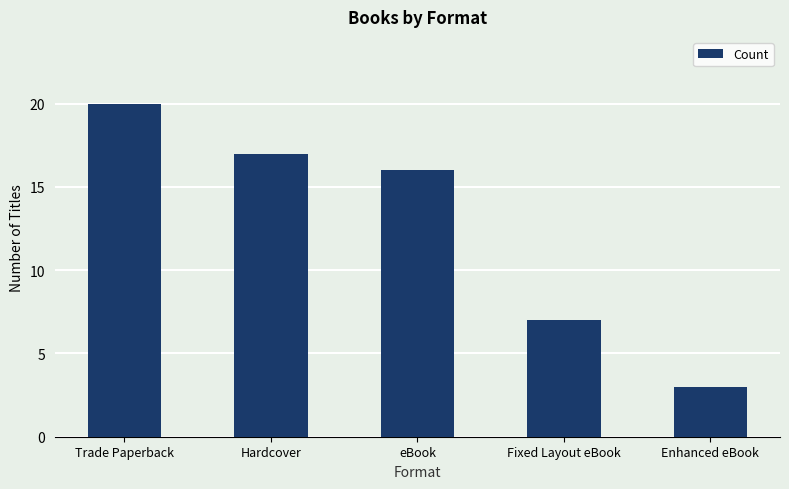

How many data points does each series have?

5